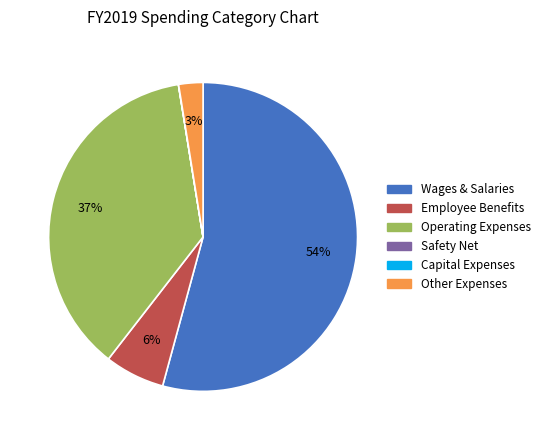

To the nearest percent, what is the difference between the largest and smallest slice percentages?

54%